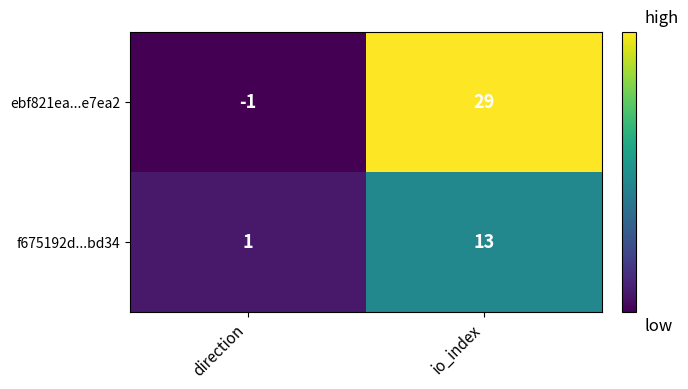

Rank the series by their maximum value, from lowest to highest.

f675192d...bd34, ebf821ea...e7ea2